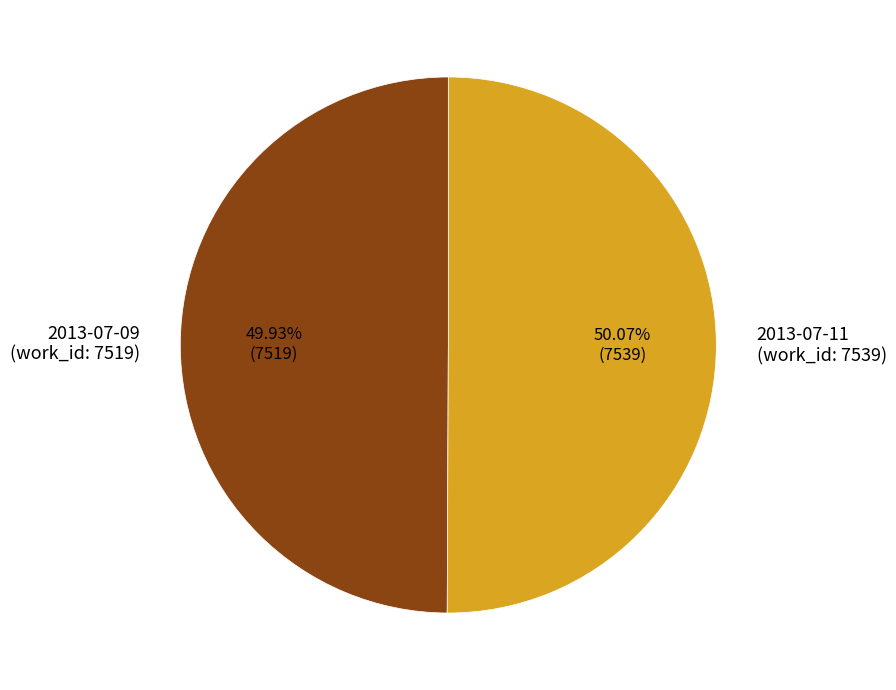

Does any single category account for the majority?

Yes